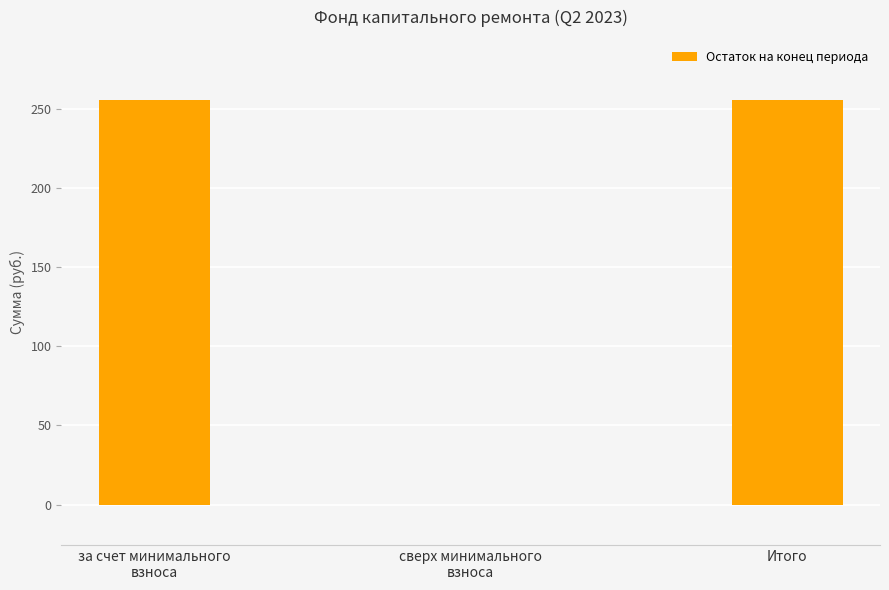

What is the greatest value displayed?

255.5